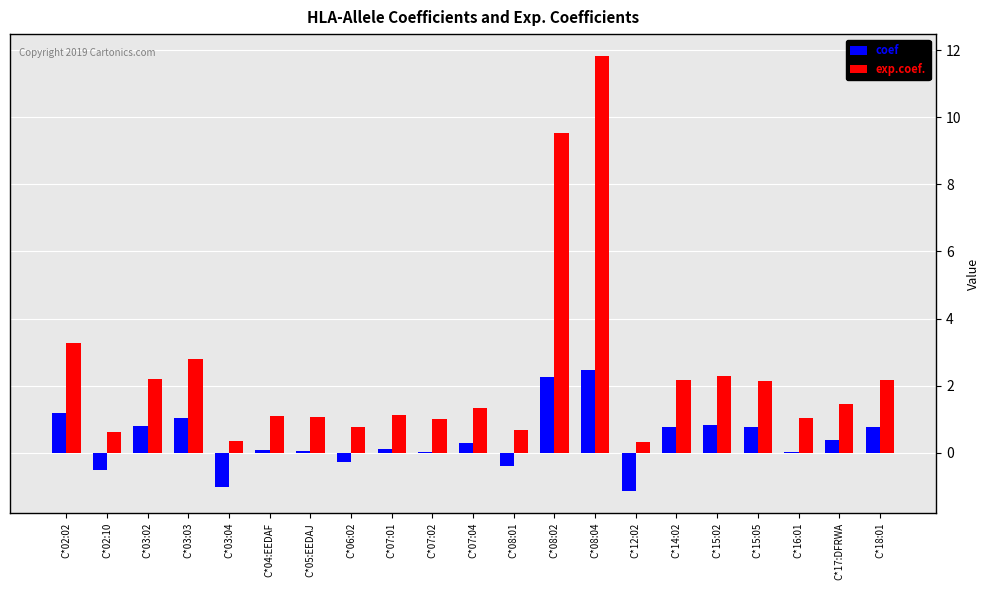

Which category has the highest value across all series?

C*08:04